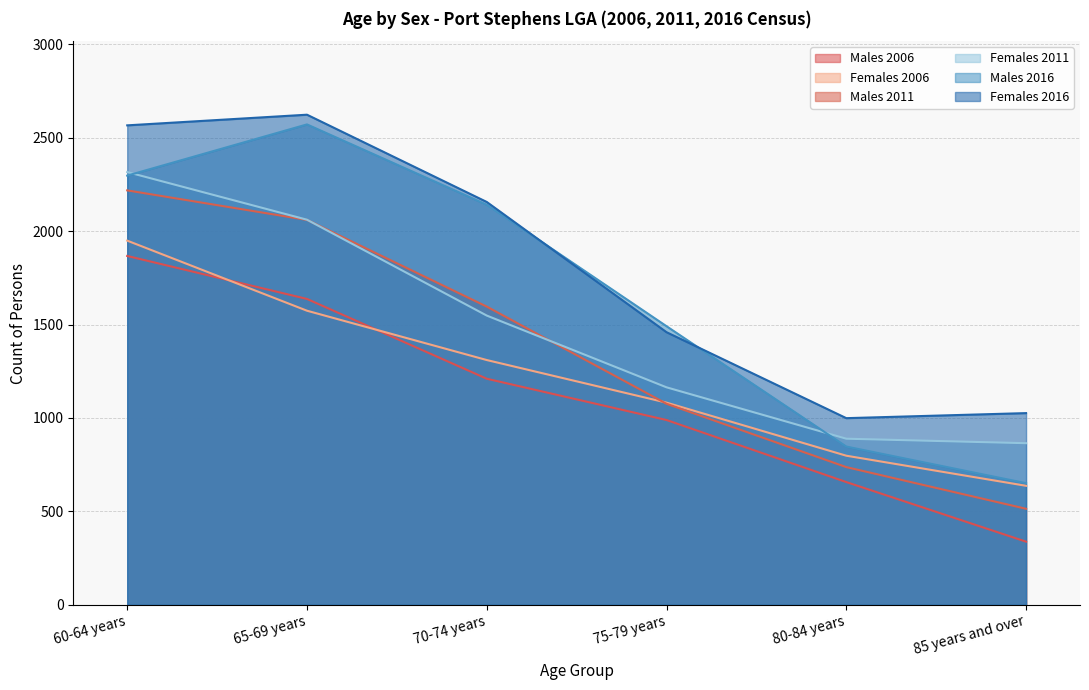

What is the total value across all series at 60-64 years?

13213